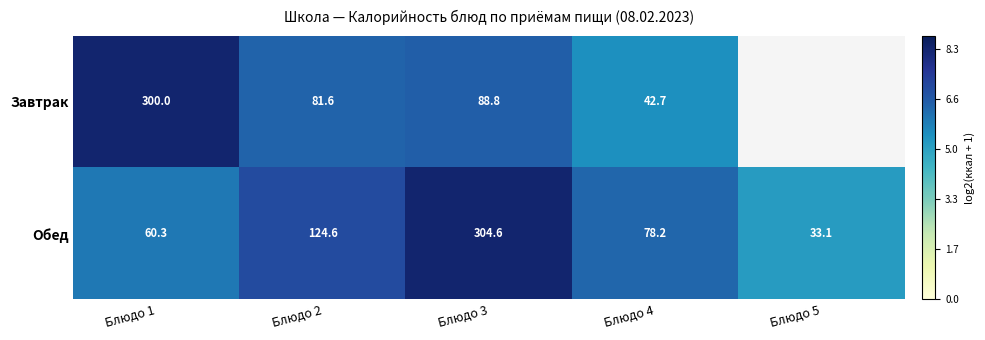

Which category has the highest value across all series?

Блюдо 3